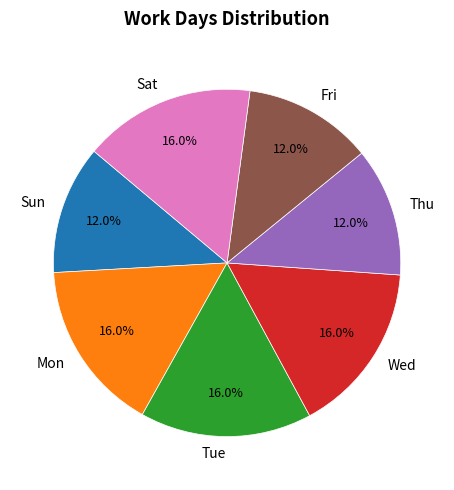

How many segments does this pie chart have?

7